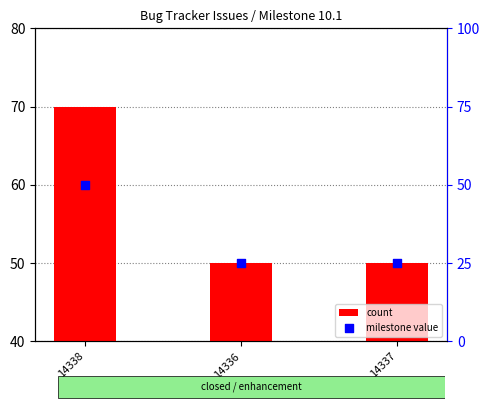

What is the total value across all series at 14338?

120